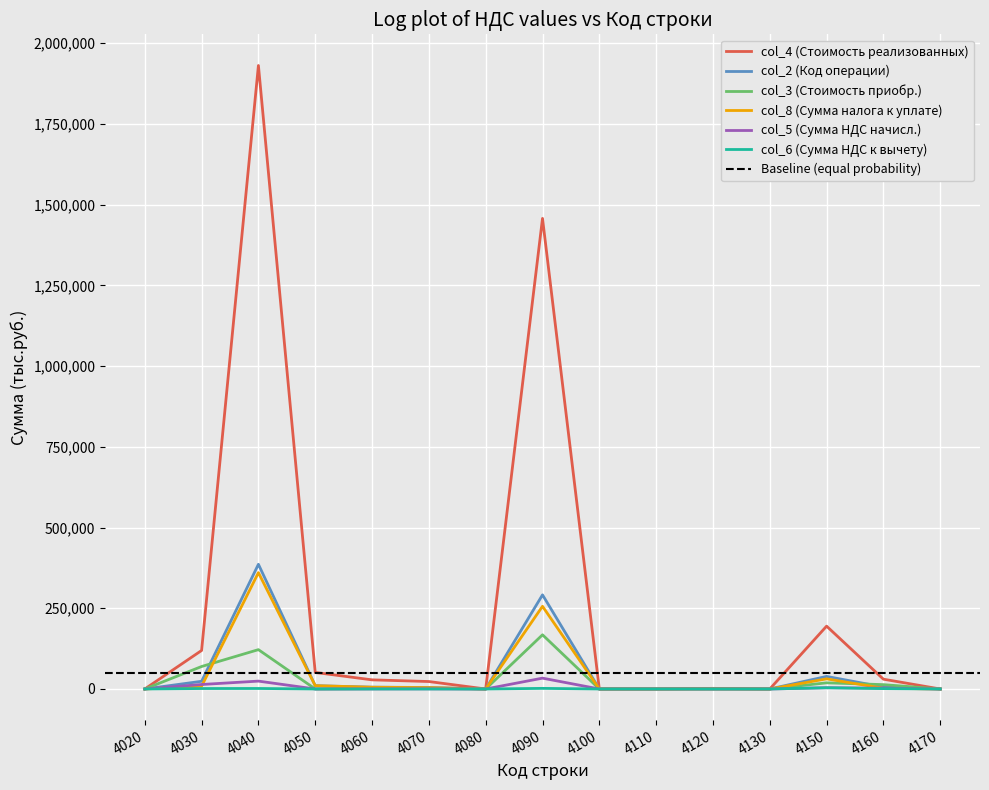

What is the sum of all col_8 (Сумма налога к уплате) values?

678750